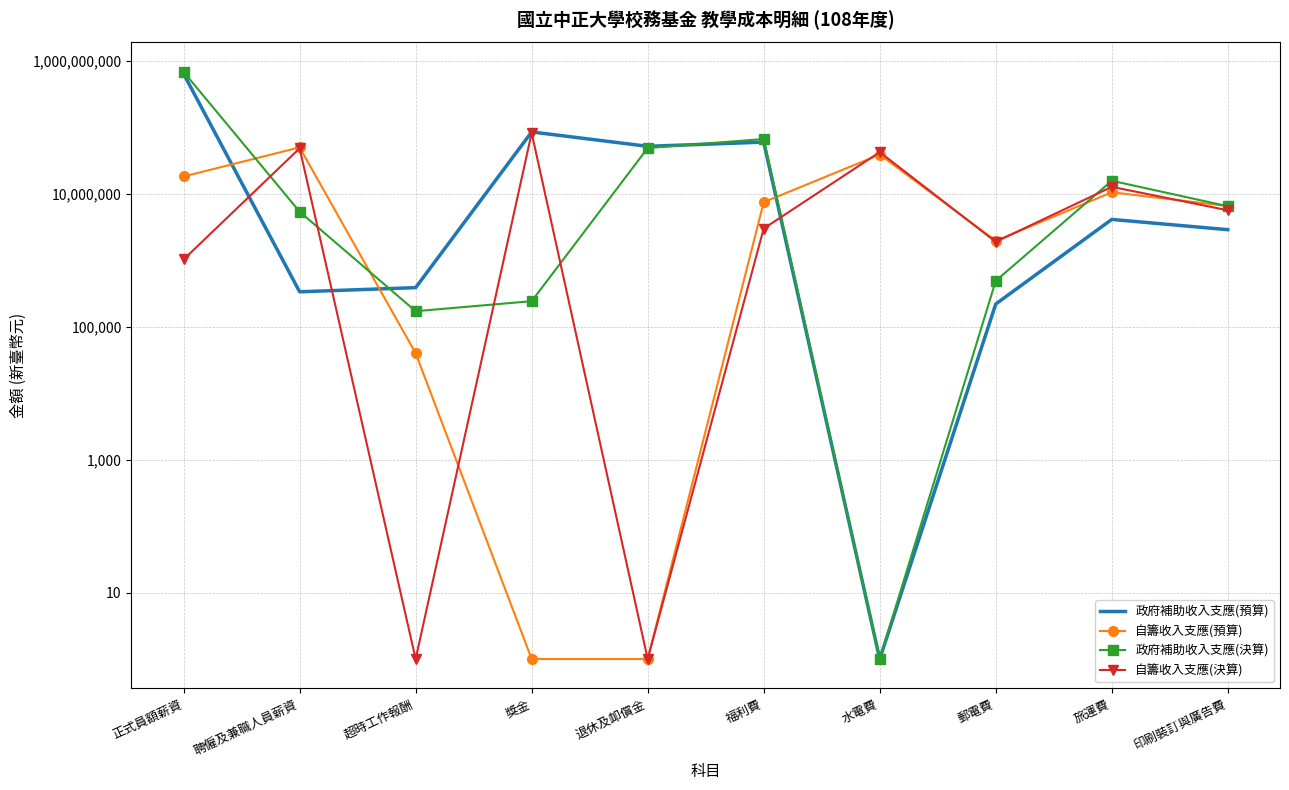

Reading left to right, extract all data points from this chart.

政府補助收入支應(預算): 正式員額薪資=640000000	聘僱及兼職人員薪資=336000	超時工作報酬=388000	獎金=85453000	退休及卹償金=51924000	福利費=60078000	水電費=1	郵電費=220000	旅運費=4125000	印刷裝訂與廣告費=2890000
自籌收入支應(預算): 正式員額薪資=18252000	聘僱及兼職人員薪資=50000000	超時工作報酬=40000	獎金=1	退休及卹償金=1	福利費=7500000	水電費=39000000	郵電費=1962000	旅運費=10562000	印刷裝訂與廣告費=6550000
政府補助收入支應(決算): 正式員額薪資=685364403	聘僱及兼職人員薪資=5389636	超時工作報酬=171520	獎金=242760	退休及卹償金=48883375	福利費=66863658	水電費=1	郵電費=491244	旅運費=15750045	印刷裝訂與廣告費=6512149
自籌收入支應(決算): 正式員額薪資=1029621	聘僱及兼職人員薪資=48500831	超時工作報酬=1	獎金=82566519	退休及卹償金=1	福利費=3007039	水電費=42470519	郵電費=1896486	旅運費=12754316	印刷裝訂與廣告費=5658512